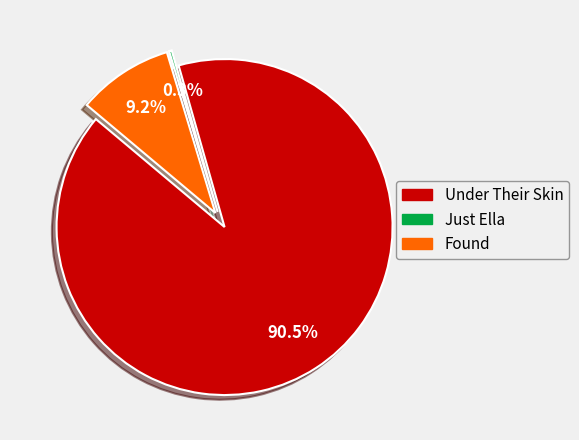

To the nearest percent, what is the difference between the largest and smallest slice percentages?

90%